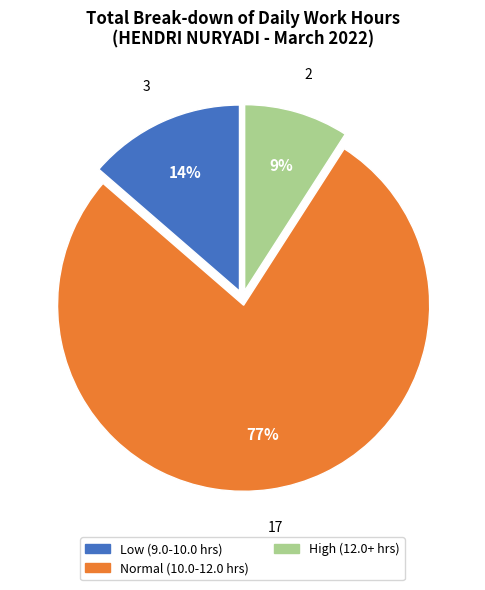

Does any single category account for the majority?

Yes